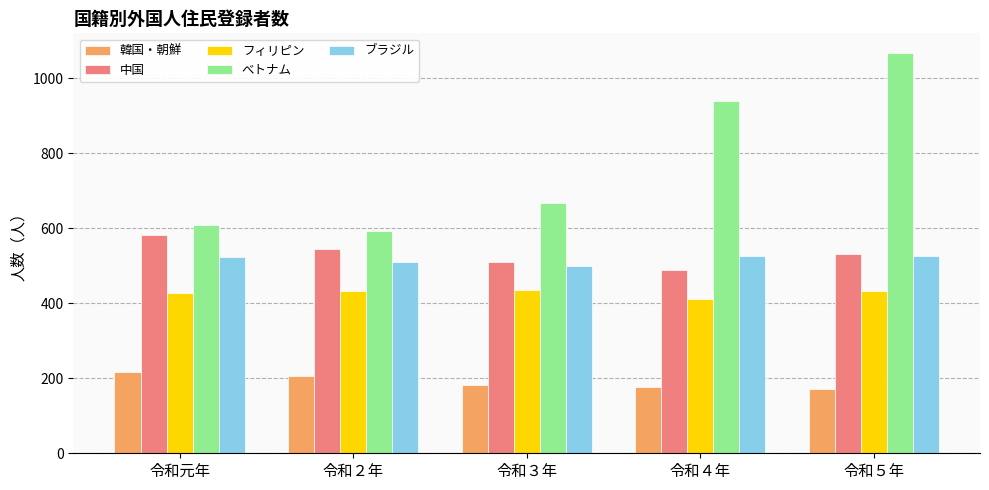

At which label is べトナム closest to 829?

令和４年